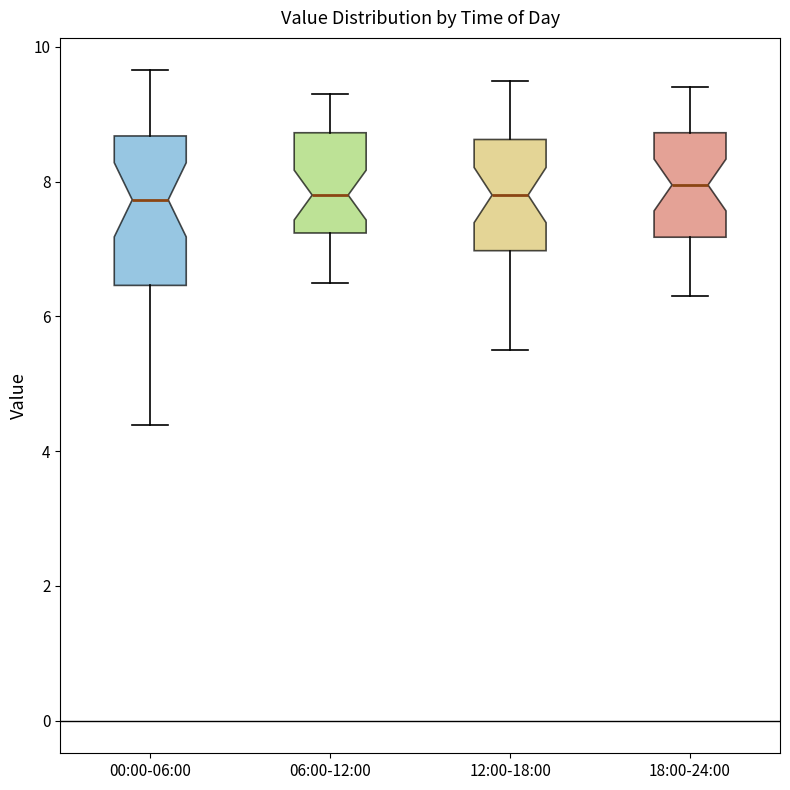

Comparing the boxes themselves (not the whiskers), which one is the tallest?

00:00-06:00